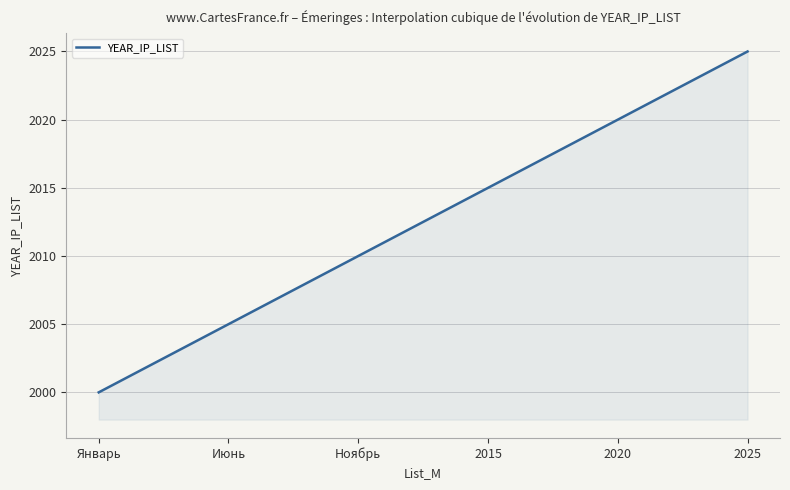

What is the smallest value displayed?

2000.0